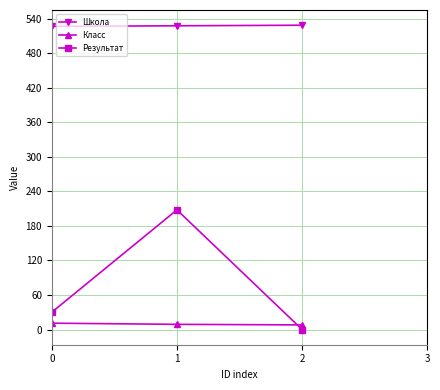

What is the sum of all Школа values?

1584